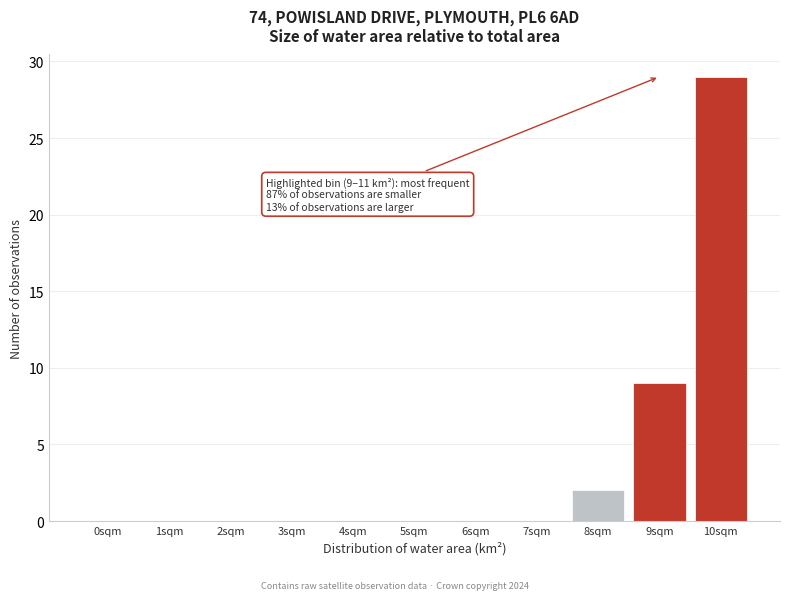

Reading left to right, what are all the values shown in this chart?

0sqm=0	1sqm=0	2sqm=0	3sqm=0	4sqm=0	5sqm=0	6sqm=0	7sqm=0	8sqm=2	9sqm=9	10sqm=29